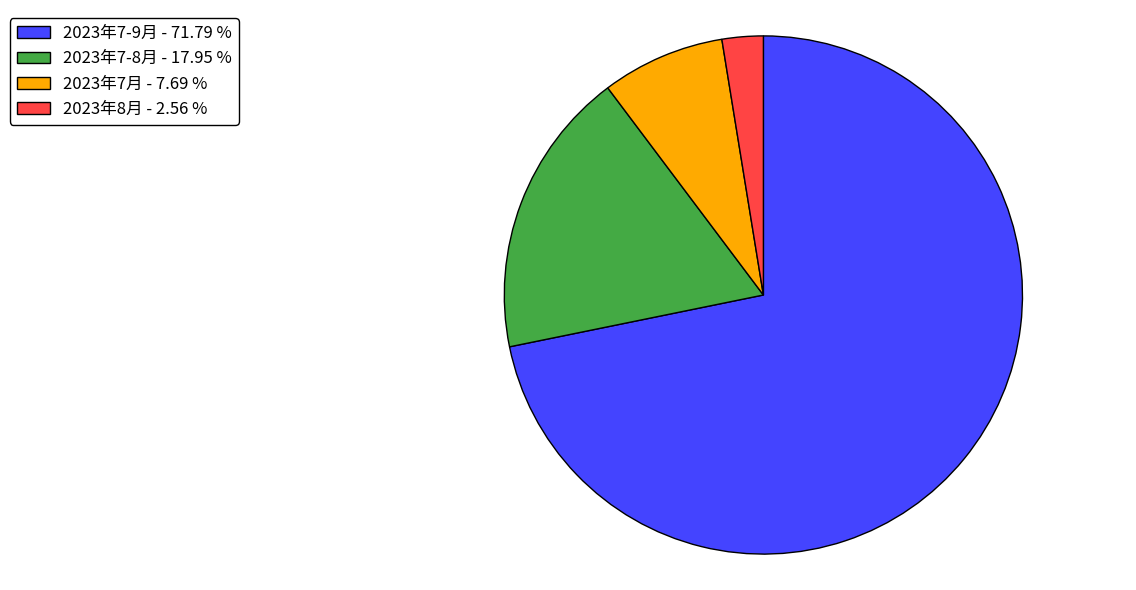

Rank the categories by value from lowest to highest.

2023年8月 - 2.56 %, 2023年7月 - 7.69 %, 2023年7-8月 - 17.95 %, 2023年7-9月 - 71.79 %